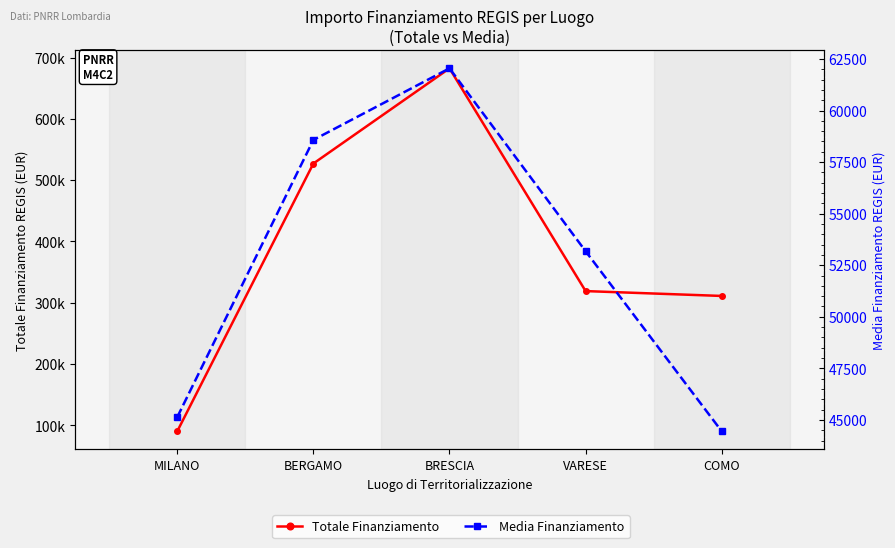

Which has a higher value, VARESE or BRESCIA?

BRESCIA